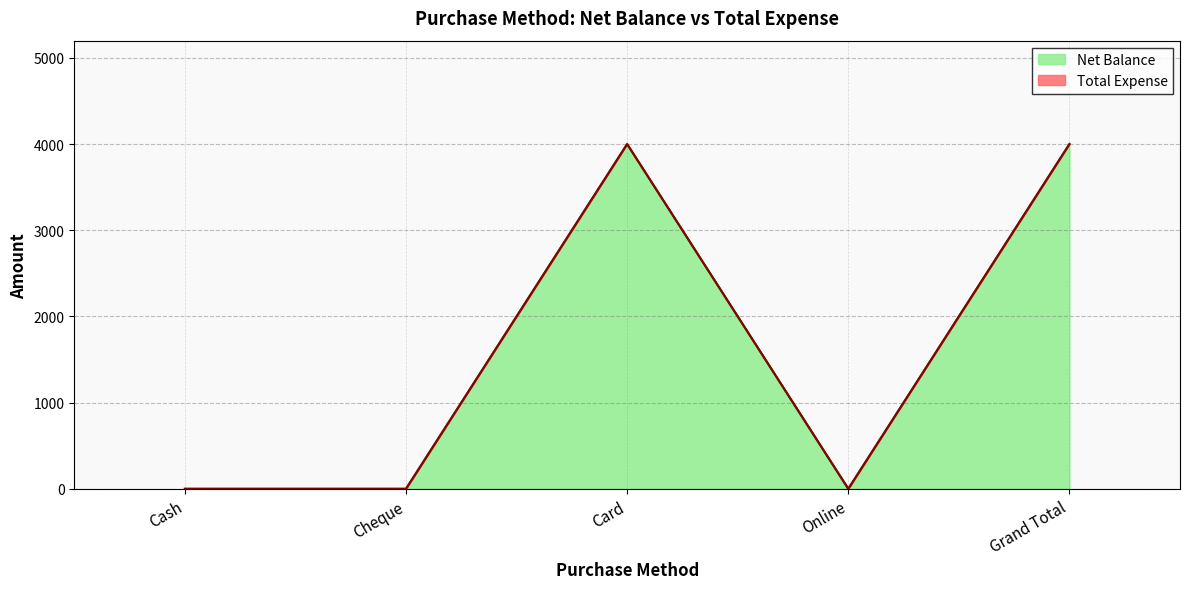

Does the chart have visible grid lines?

Yes